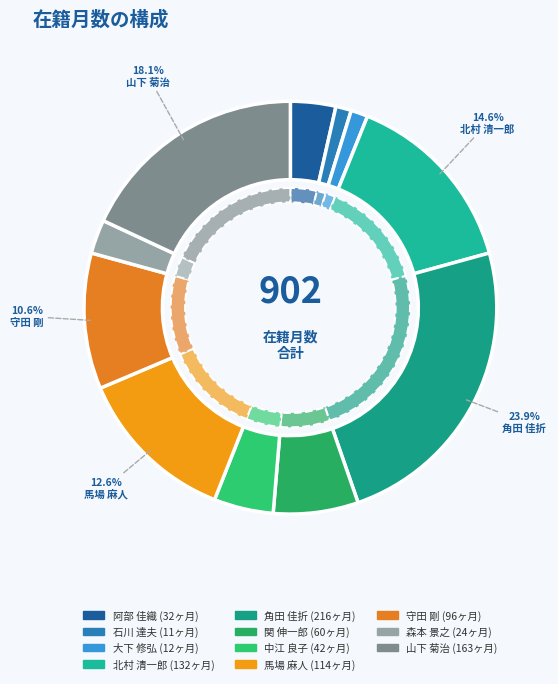

Combined, what portion of the pie is 関 伸一郎 and 山下 菊治?

24.7%